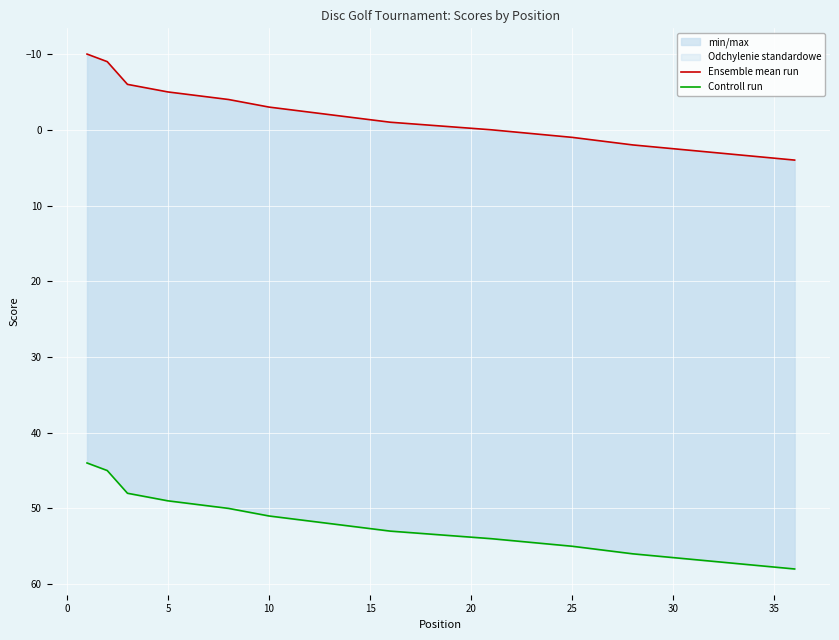

True or false: Controll run and Ensemble mean run cross at least once.

False